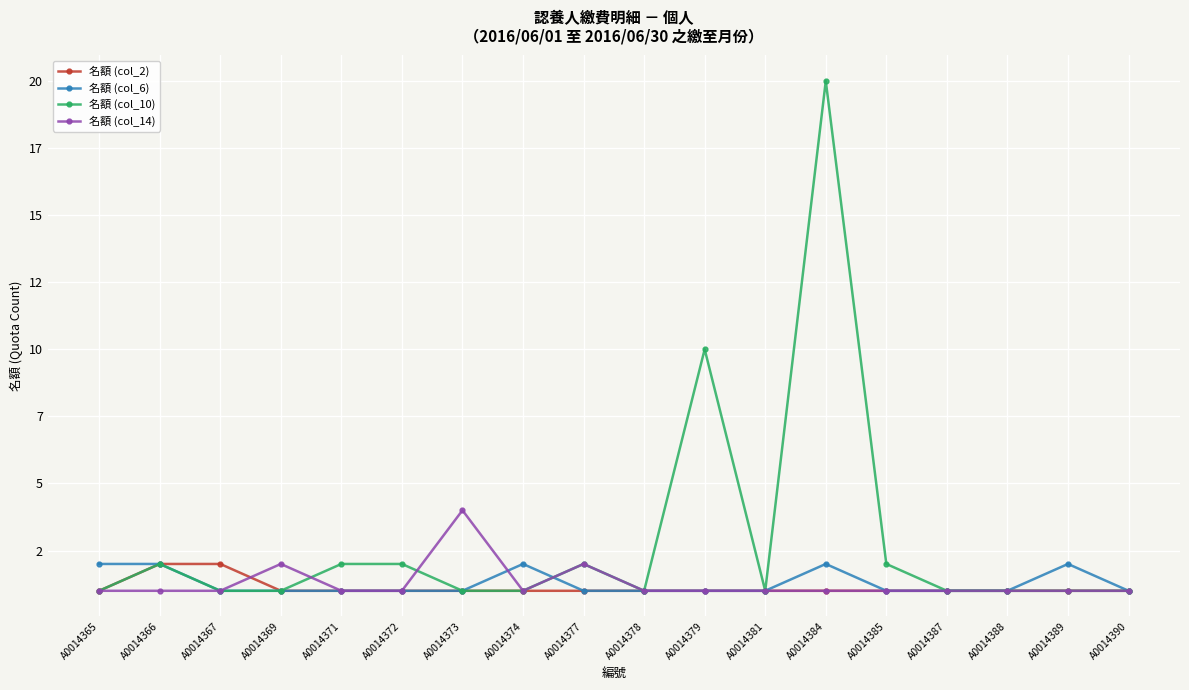

At which category is the sum across all series the highest?

A0014384